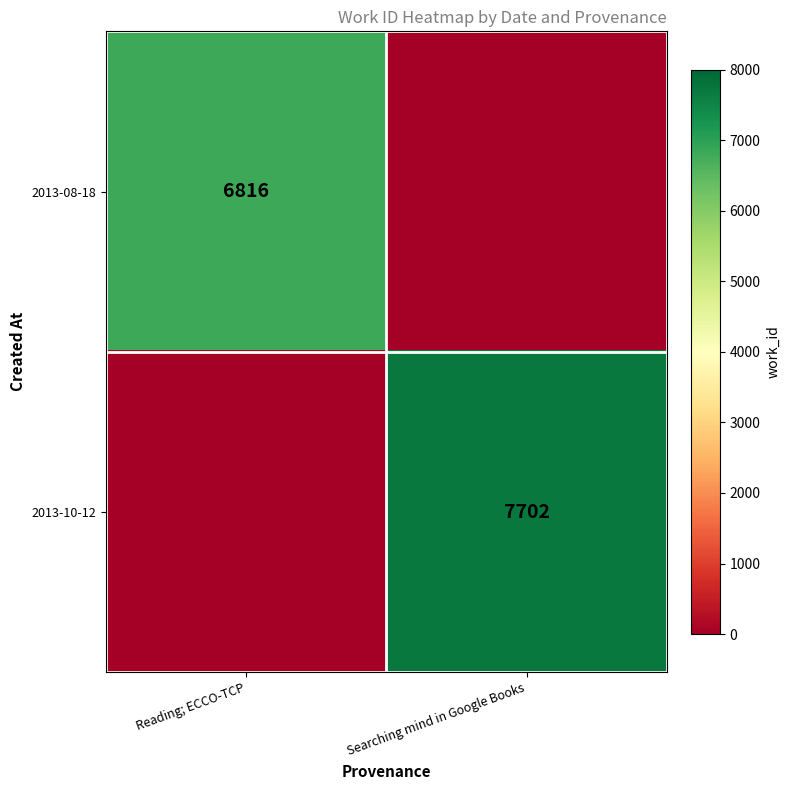

The 2013-08-18 series shows 6816 at Reading; ECCO-TCP. True or false?

True